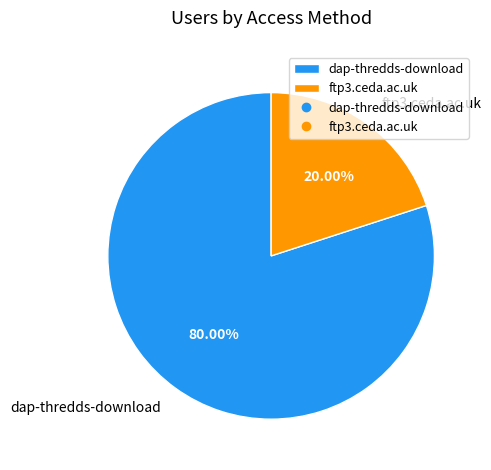

Which category has the smallest portion of the pie?

ftp3.ceda.ac.uk